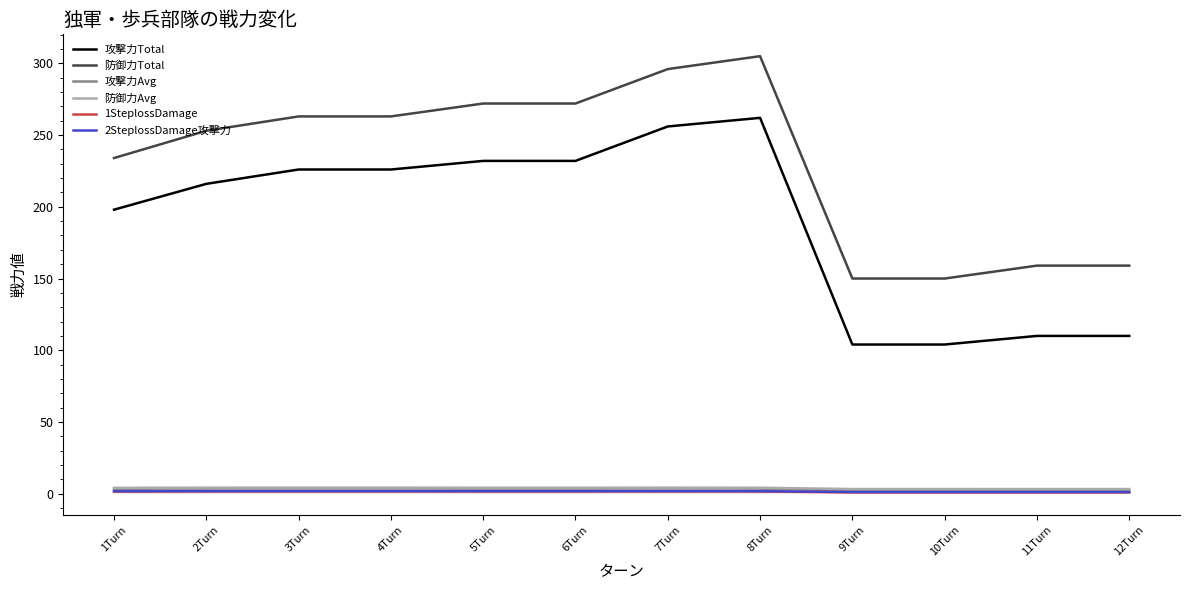

What is the label of the 10th point from the right?

3Turn